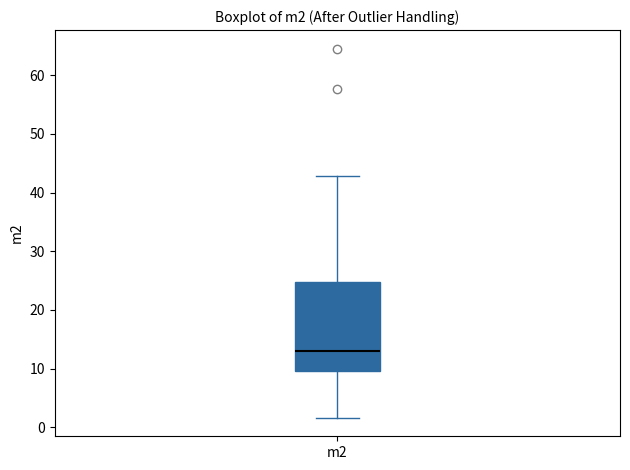

Read this box plot against the y-axis: the position of the median line, the range covered by the box, and the ends of both whiskers. The values are not printed on the chart, so give them approximately, as read against the axis.

median 13, box 10 to 25, whiskers 2 to 43